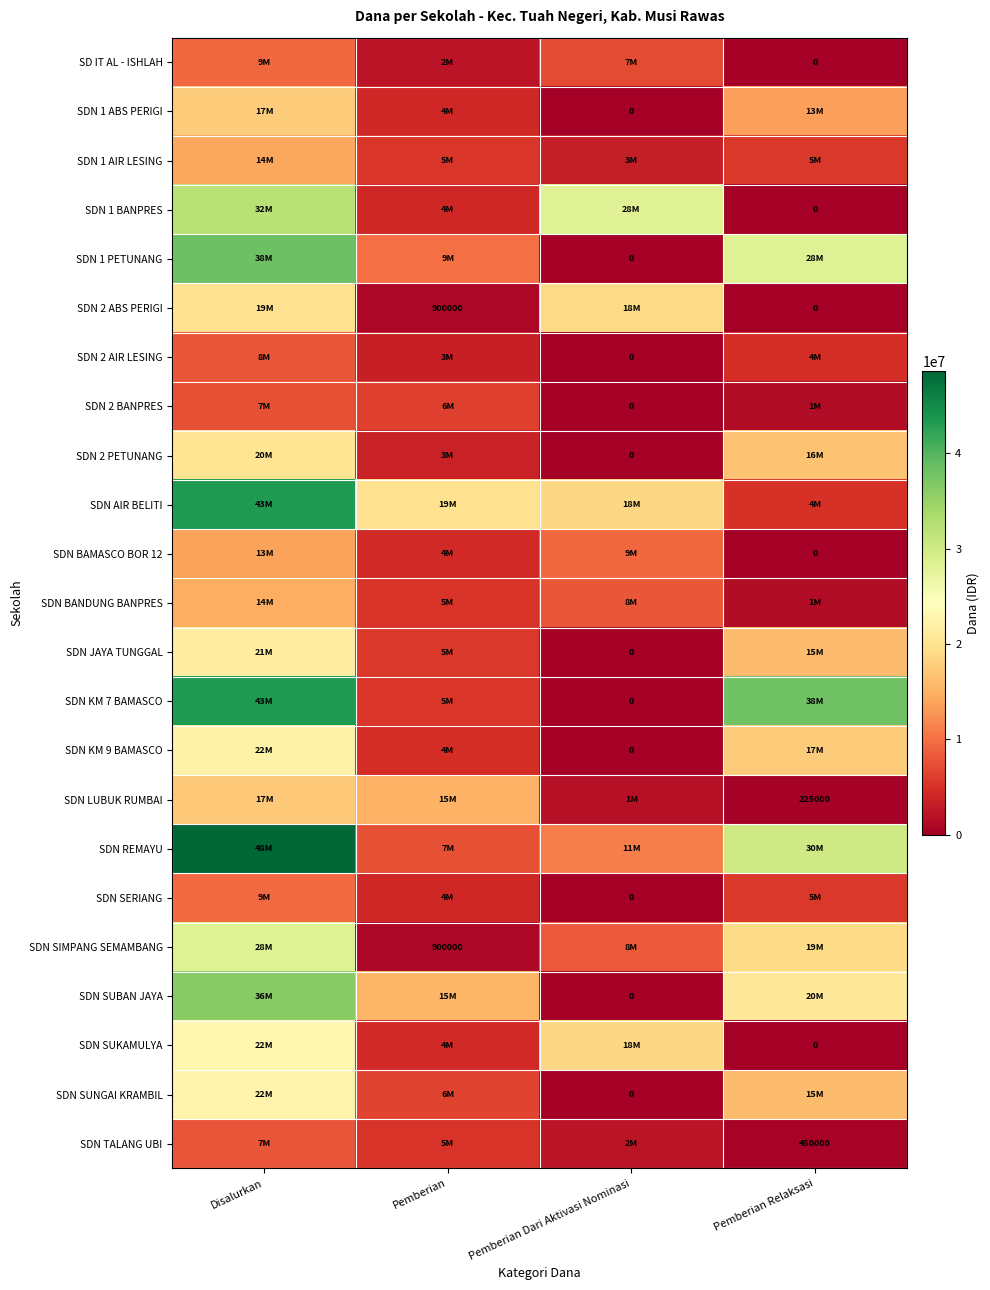

What value does the SDN SUKAMULYA series have at Disalurkan, to the nearest 100?

22950000